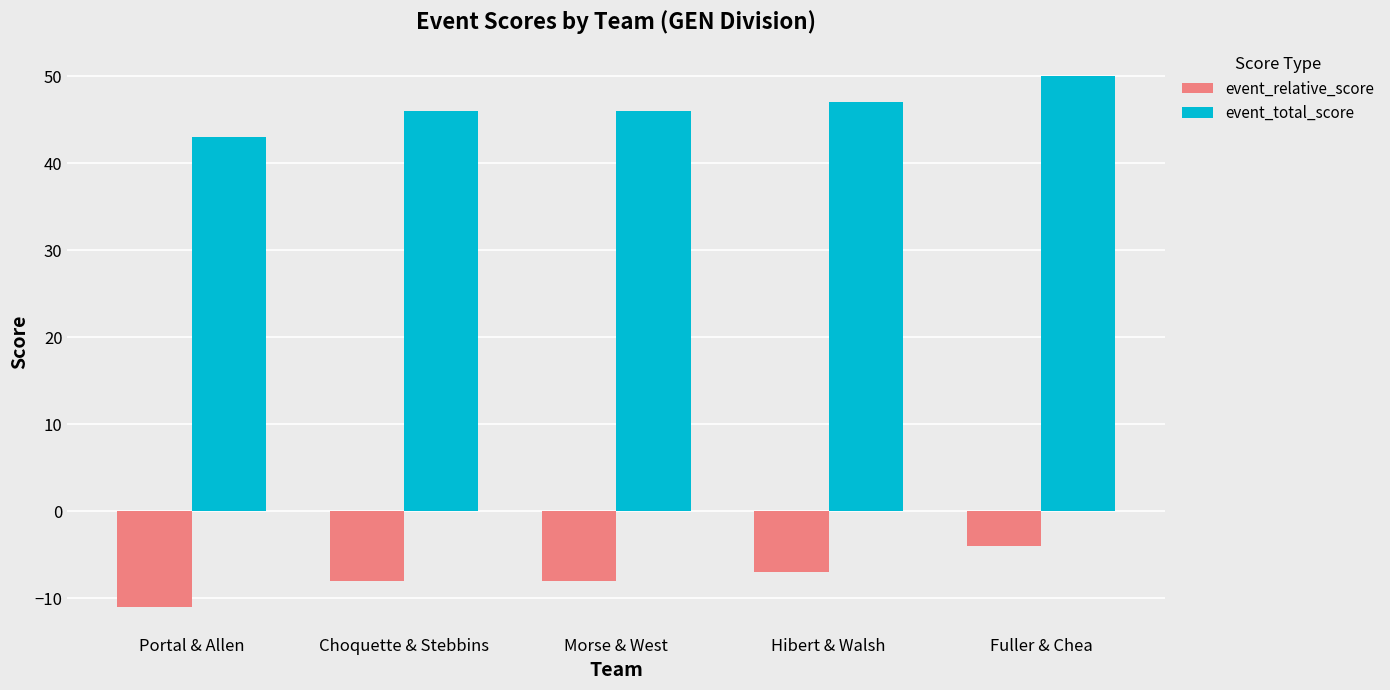

Is the value of event_total_score at Portal & Allen greater than the value of event_relative_score at Morse & West?

Yes